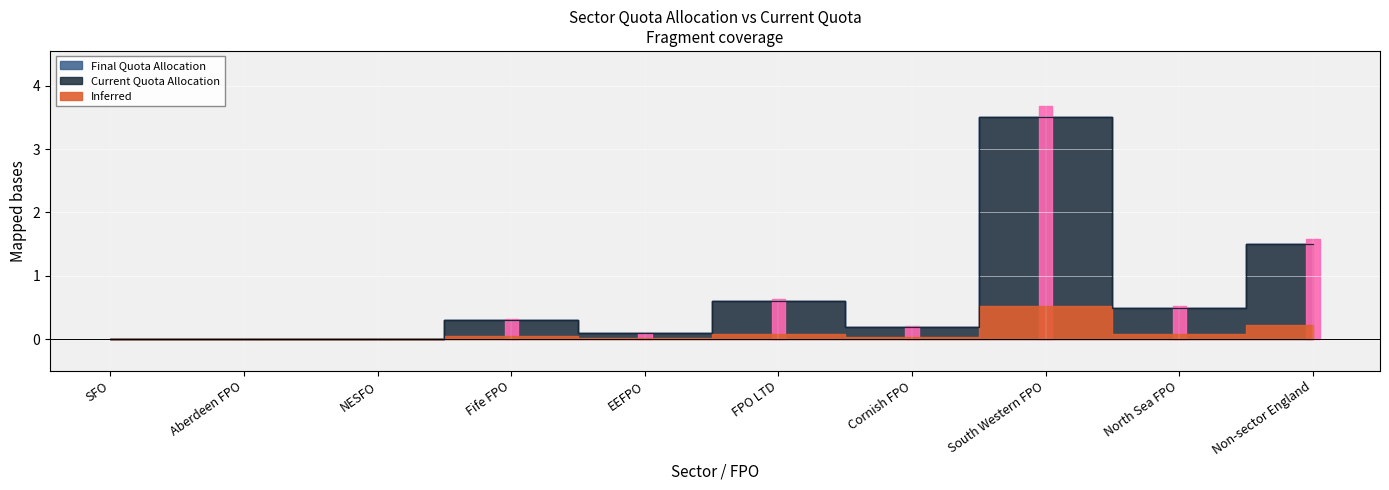

At which category is the sum across all series the highest?

South Western FPO